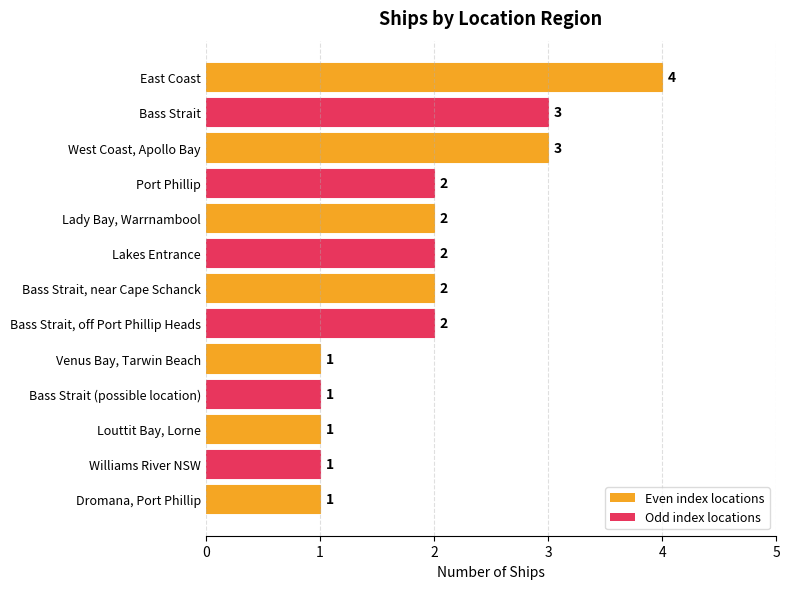

Approximately how many times larger is the value at Bass Strait compared to Bass Strait, near Cape Schanck?

1.5